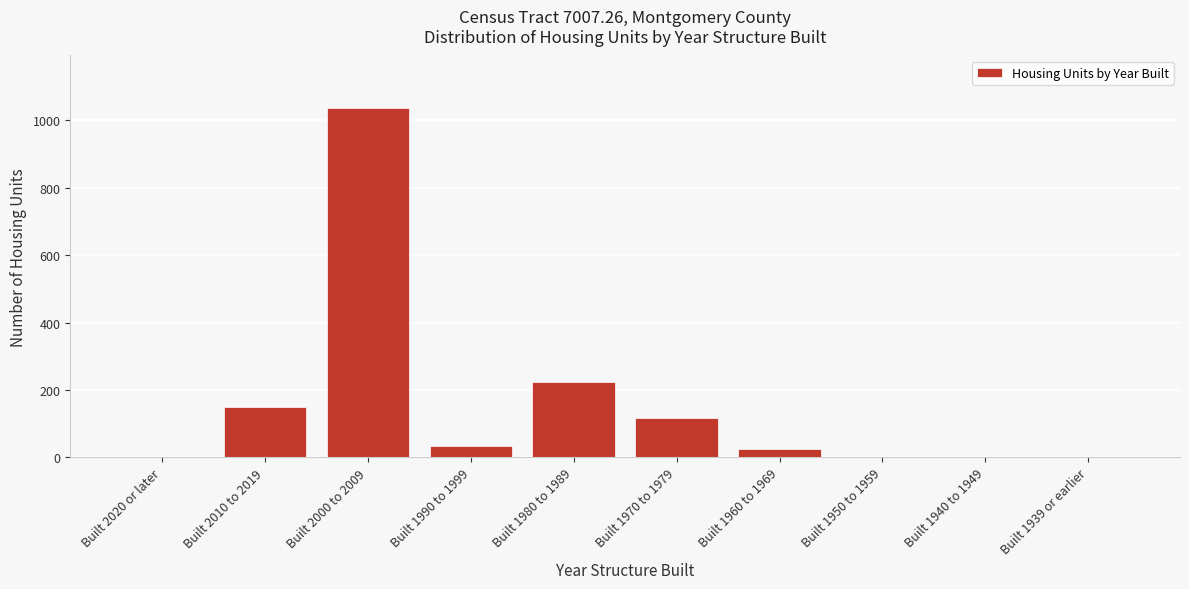

Reading left to right, extract all data points from this chart.

Built 2020 or later=0	Built 2010 to 2019=149	Built 2000 to 2009=1037	Built 1990 to 1999=33	Built 1980 to 1989=224	Built 1970 to 1979=117	Built 1960 to 1969=25	Built 1950 to 1959=0	Built 1940 to 1949=0	Built 1939 or earlier=0